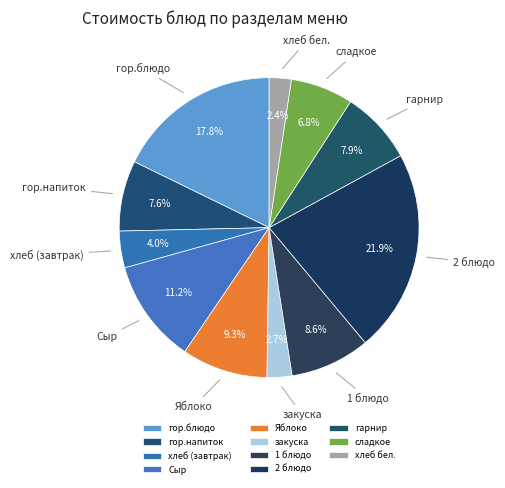

What portion of the pie excludes гор.блюдо?

82.2%